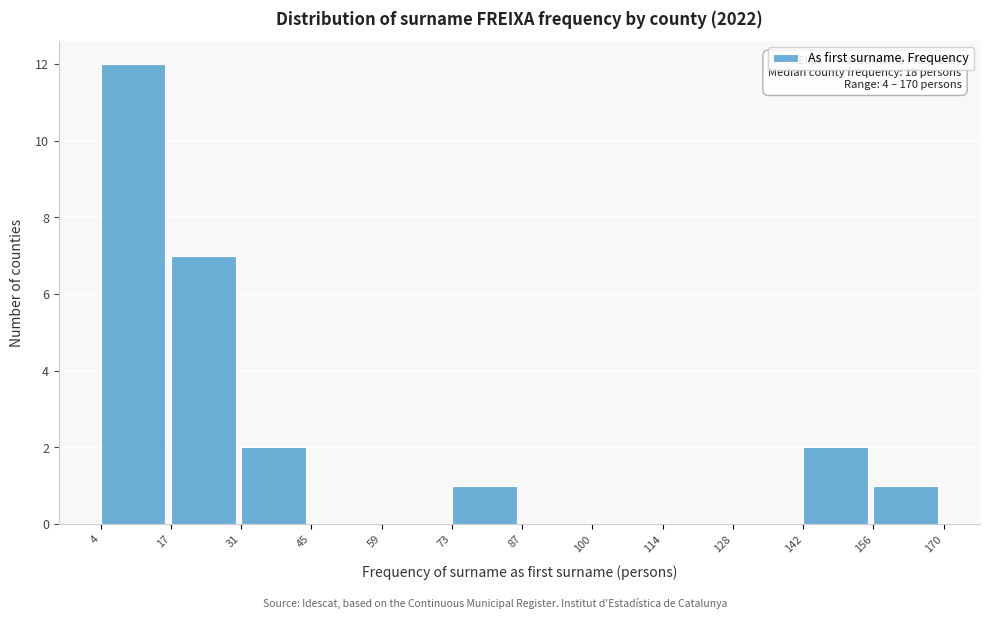

Over which range of the x-axis is the bar tallest?

4 to 17